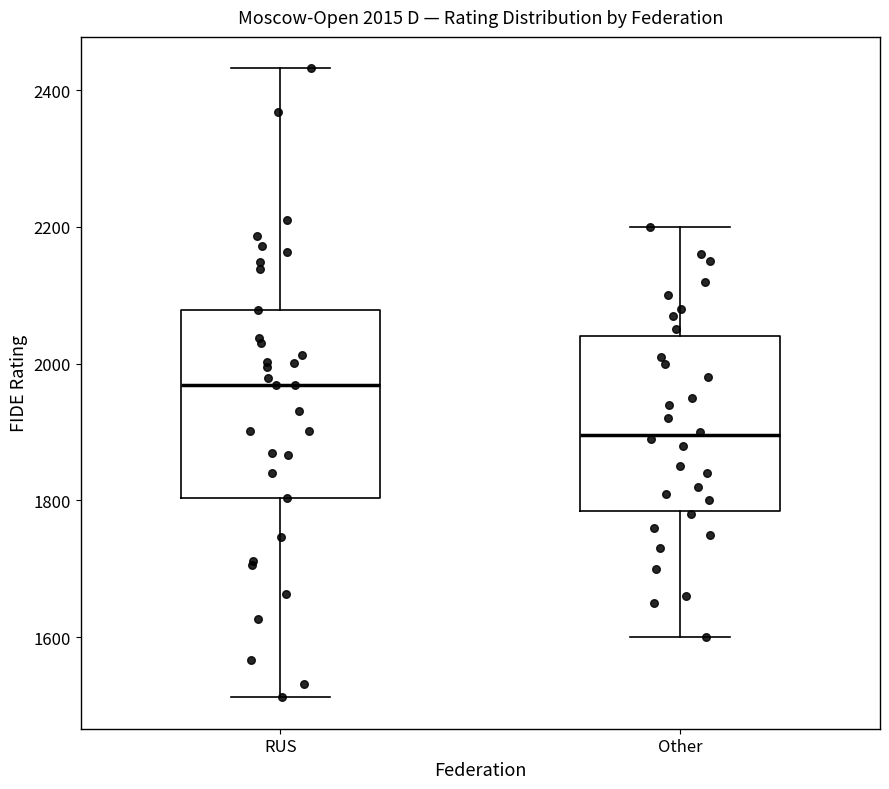

Which box is the tallest, from its lower edge to its upper edge?

RUS